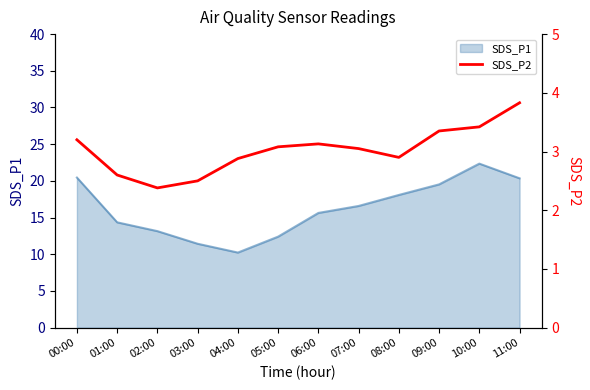

Reading left to right, extract all data points from this chart.

3.2	2.6	2.4	2.5	2.9	3.1	3.1	3.0	2.9	3.4	3.4	3.8